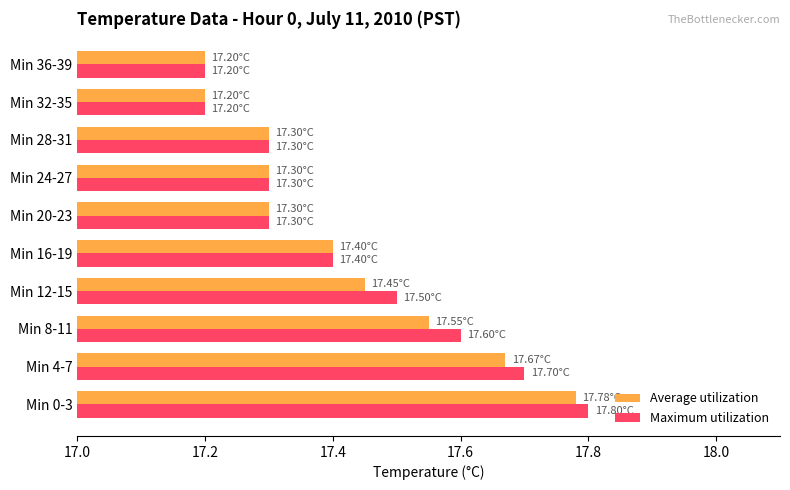

Which series changed the most between Min 0-3 and Min 16-19?

Maximum utilization